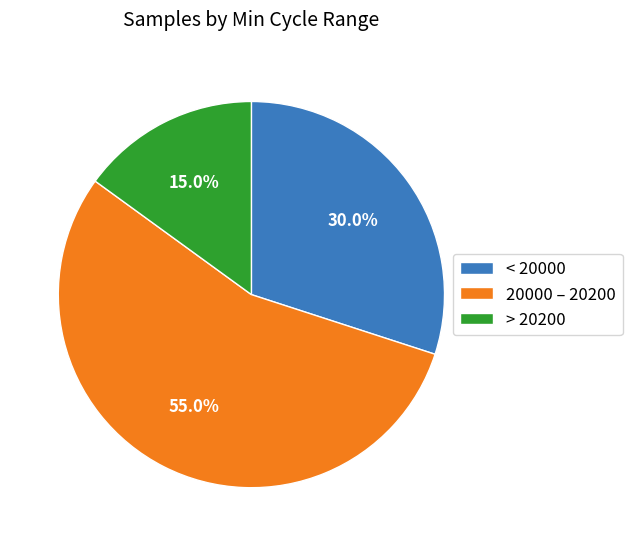

Which slice represents more than half of the pie?

20000 – 20200